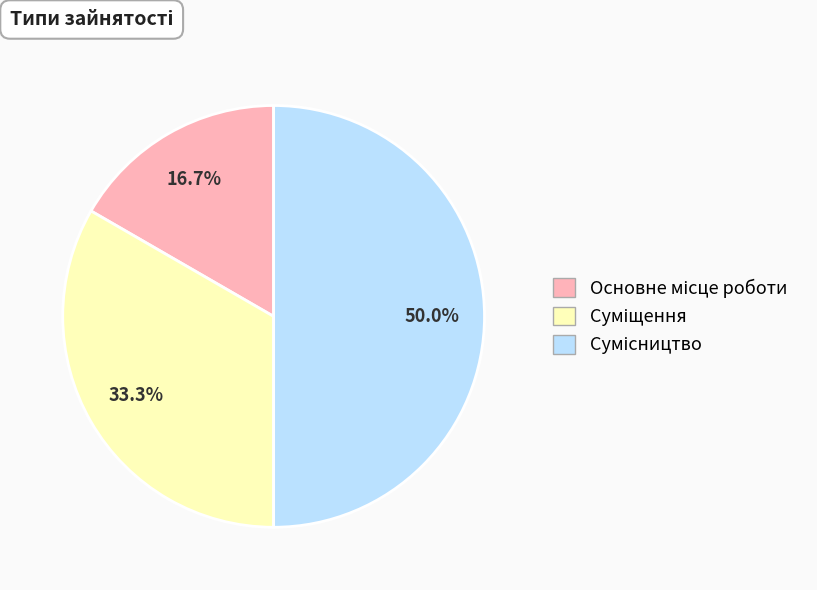

Which has a higher value, Сумісництво or Суміщення?

Сумісництво